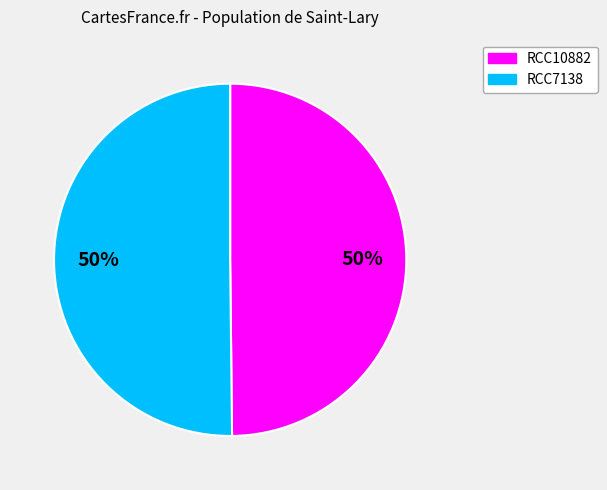

Combined, do RCC7138 and RCC10882 account for over 50%?

Yes